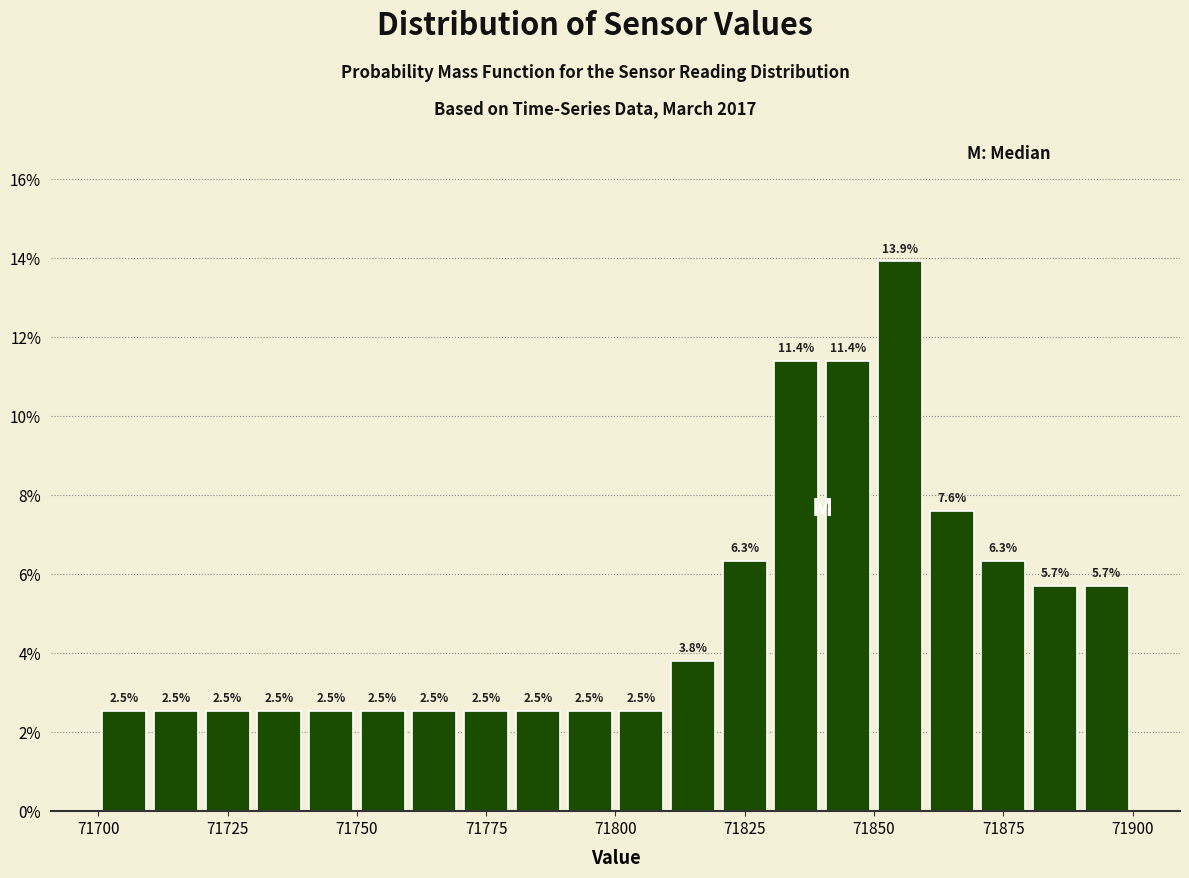

Around what value on the x-axis is the tallest bar? Give the approximate position of its centre, as read against the axis.

71855